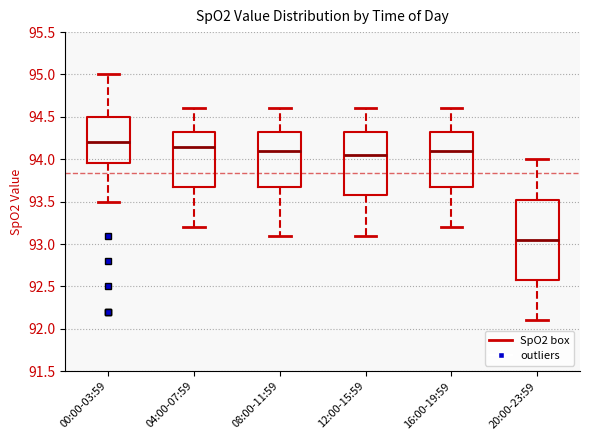

Reading left to right, read every box against the y-axis: the position of its median line, the range the box covers, and the ends of its whiskers. The values are not printed on the chart, so give them approximately, as read against the axis.

00:00-03:59: median 94.20, box 93.95 to 94.50, whiskers 93.50 to 95.00
04:00-07:59: median 94.15, box 93.70 to 94.35, whiskers 93.20 to 94.60
08:00-11:59: median 94.10, box 93.70 to 94.35, whiskers 93.10 to 94.60
12:00-15:59: median 94.05, box 93.60 to 94.35, whiskers 93.10 to 94.60
16:00-19:59: median 94.10, box 93.70 to 94.35, whiskers 93.20 to 94.60
20:00-23:59: median 93.05, box 92.60 to 93.55, whiskers 92.10 to 94.00